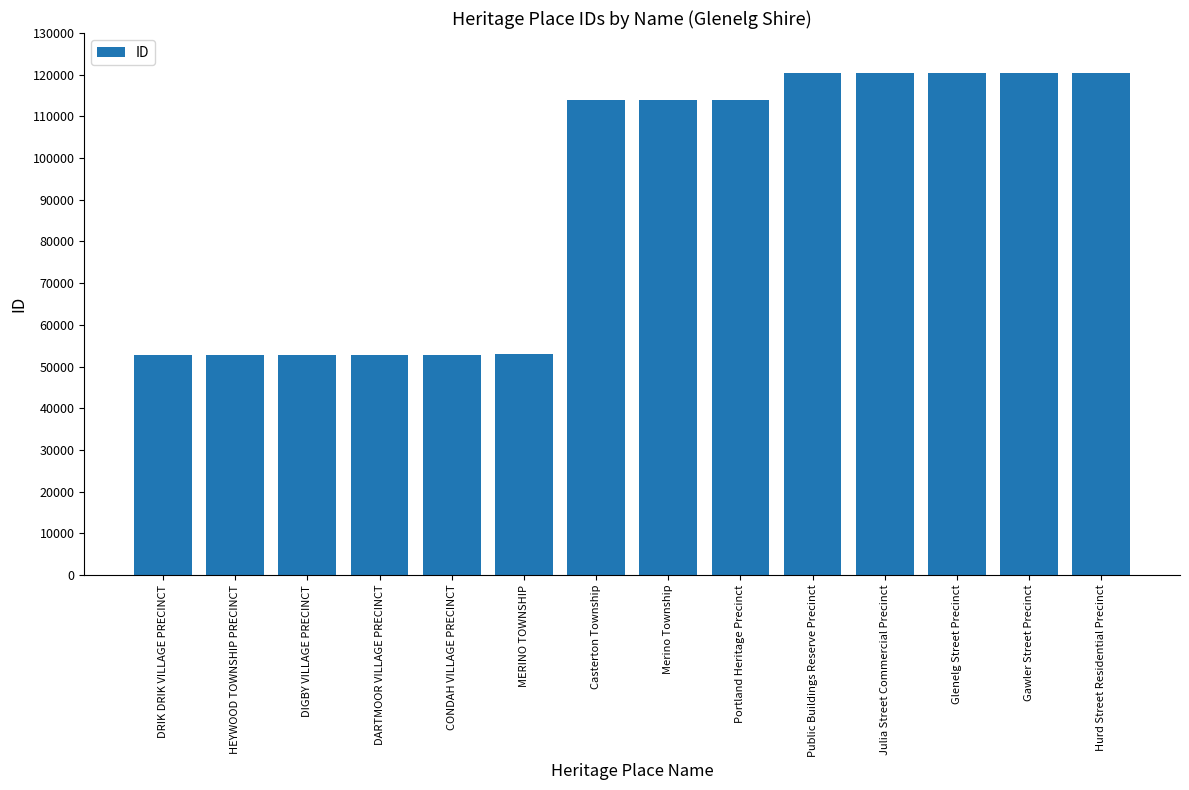

What value does the data have at Glenelg Street Precinct?

120356